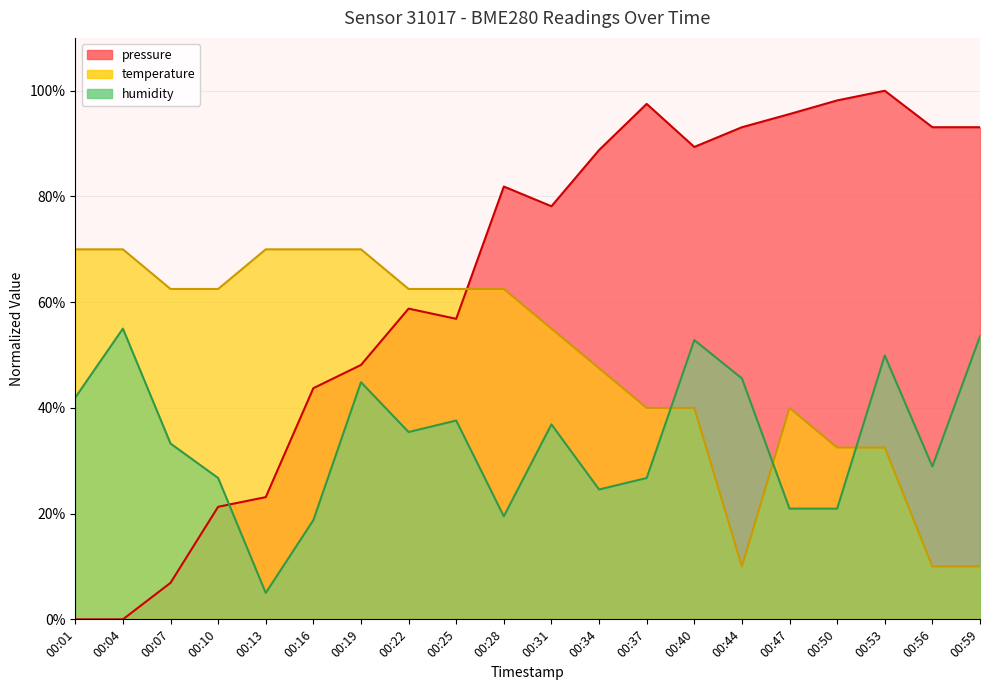

Read the humidity value at 00:22.

35.4